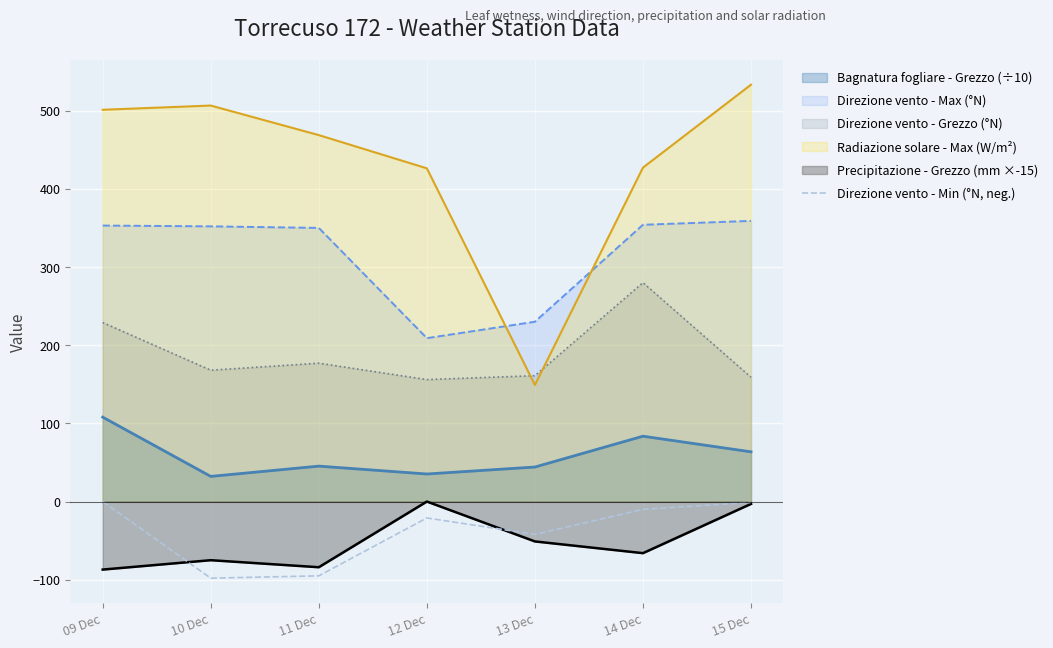

What is the sum of all values?

-267